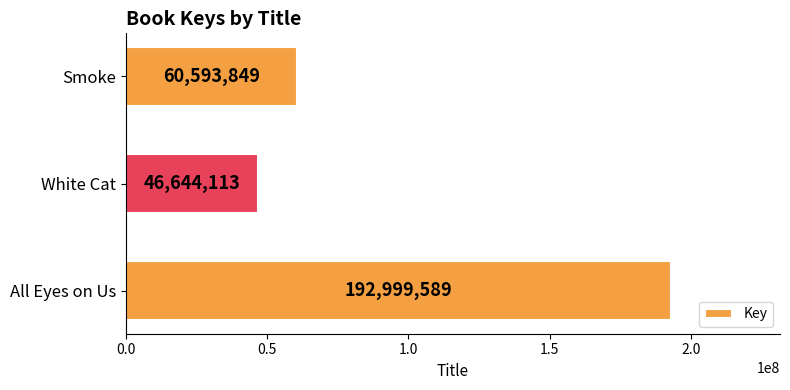

At which label is the value closest to 119821851?

Smoke